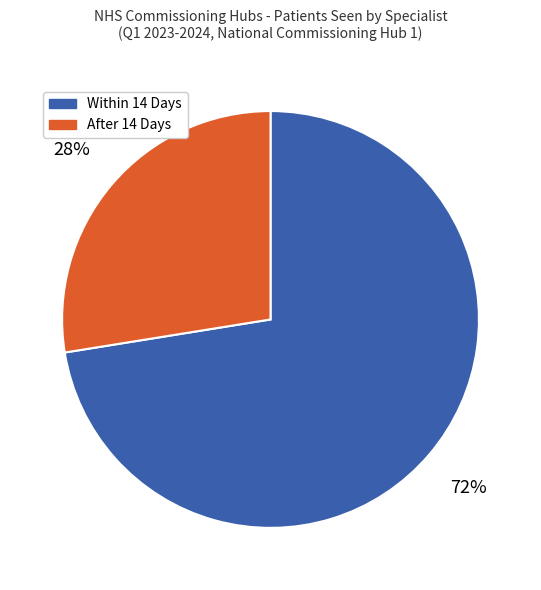

Rank the categories by value from highest to lowest.

Within 14 Days, After 14 Days